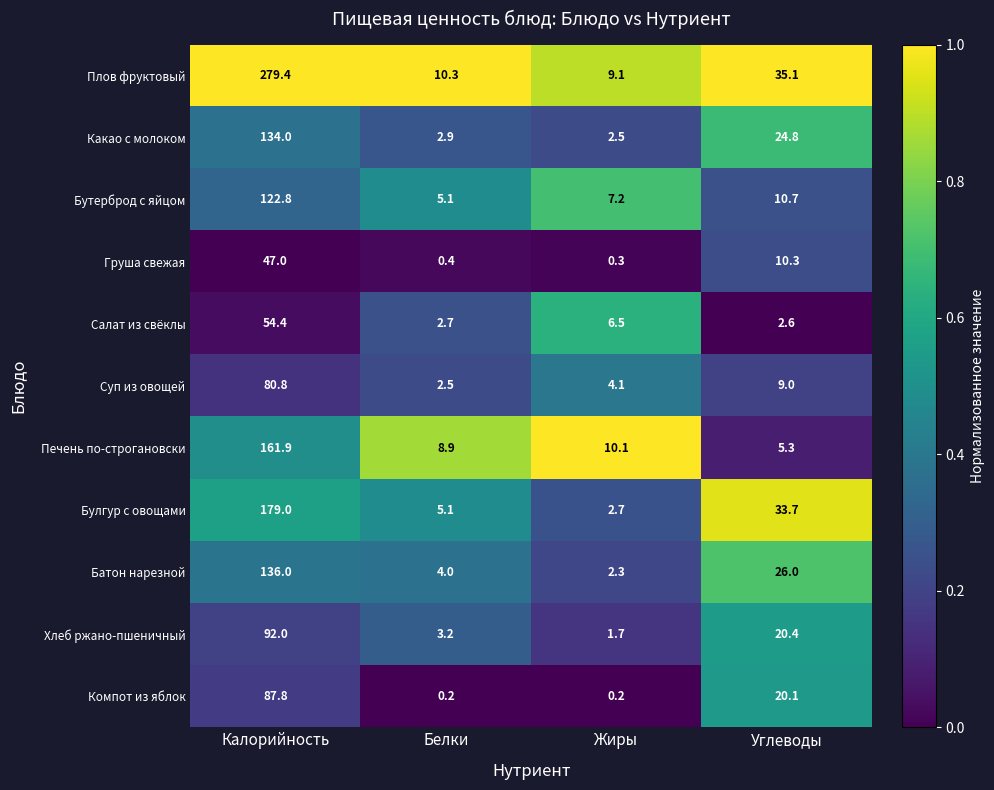

Rank the series by their maximum value, from highest to lowest.

Плов фруктовый, Булгур с овощами, Печень по-строгановски, Батон нарезной, Какао с молоком, Бутерброд с яйцом, Хлеб ржано-пшеничный, Компот из яблок, Суп из овощей, Салат из свёклы, Груша свежая